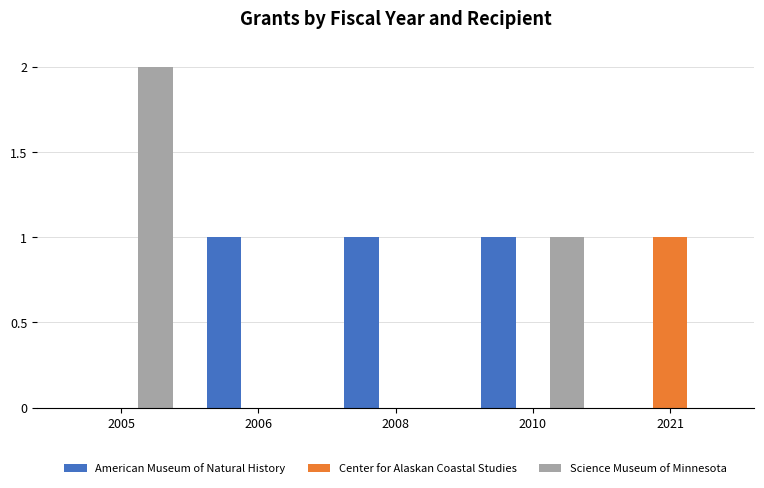

How many categories are shown in the chart?

5